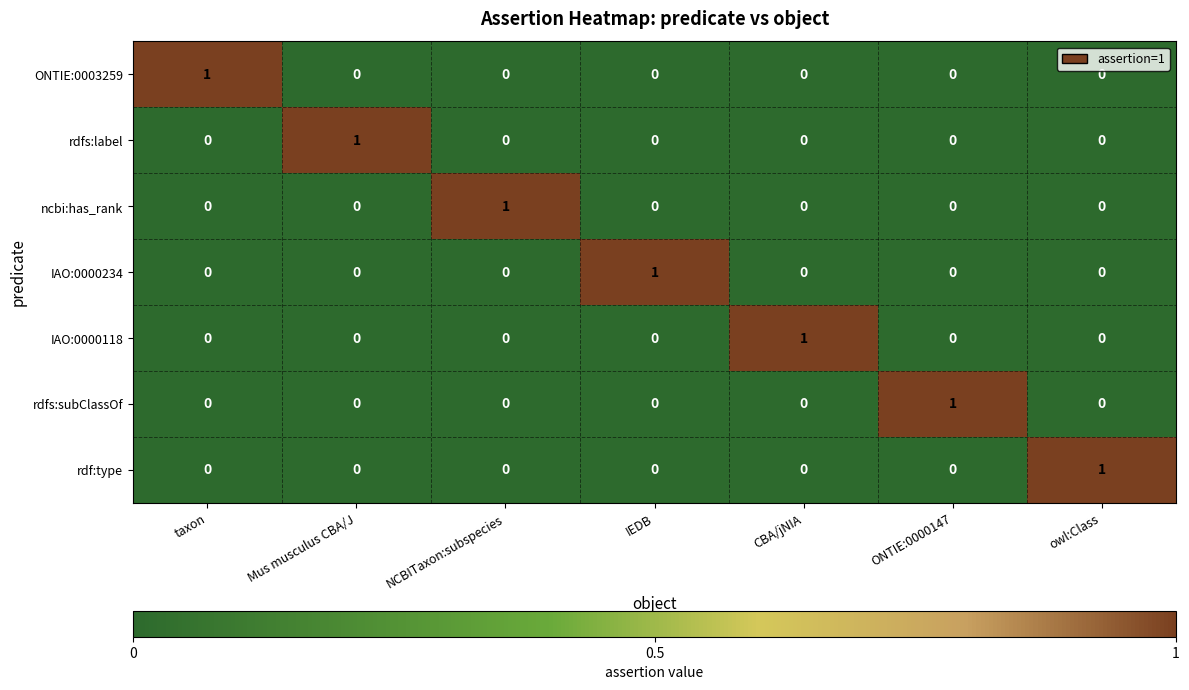

Is it true that IAO:0000118 equals 0 at taxon?

True